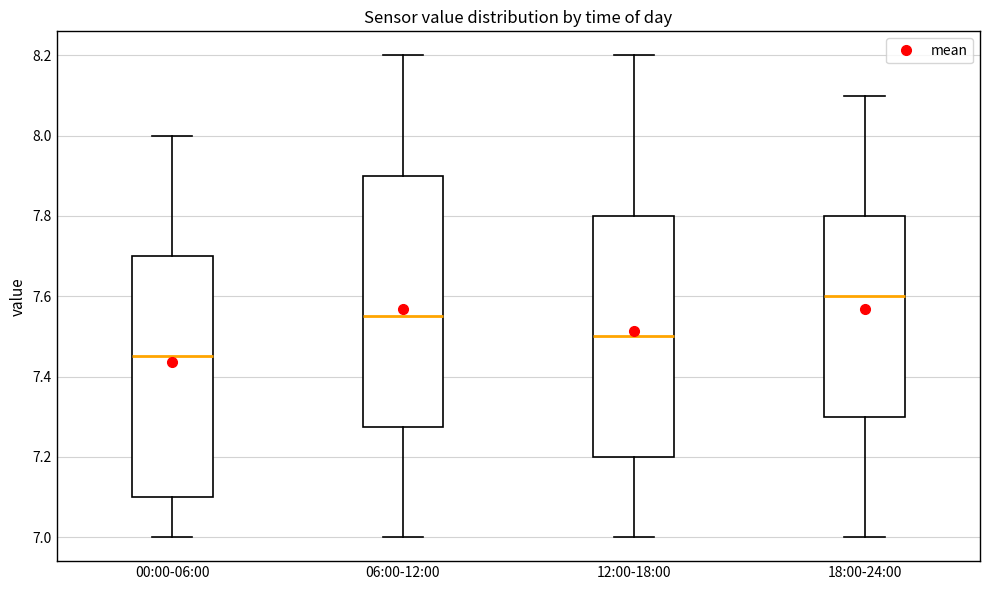

Reading left to right, transcribe this box plot: for each box, give where its median line is, the range the box spans, and where its two whiskers end, as read against the y-axis. The values are not printed on the chart, so give them approximately, as read against the axis.

00:00-06:00: median 7.46, box 7.10 to 7.70, whiskers 7.00 to 8.00
06:00-12:00: median 7.56, box 7.28 to 7.90, whiskers 7.00 to 8.20
12:00-18:00: median 7.50, box 7.20 to 7.80, whiskers 7.00 to 8.20
18:00-24:00: median 7.60, box 7.30 to 7.80, whiskers 7.00 to 8.10